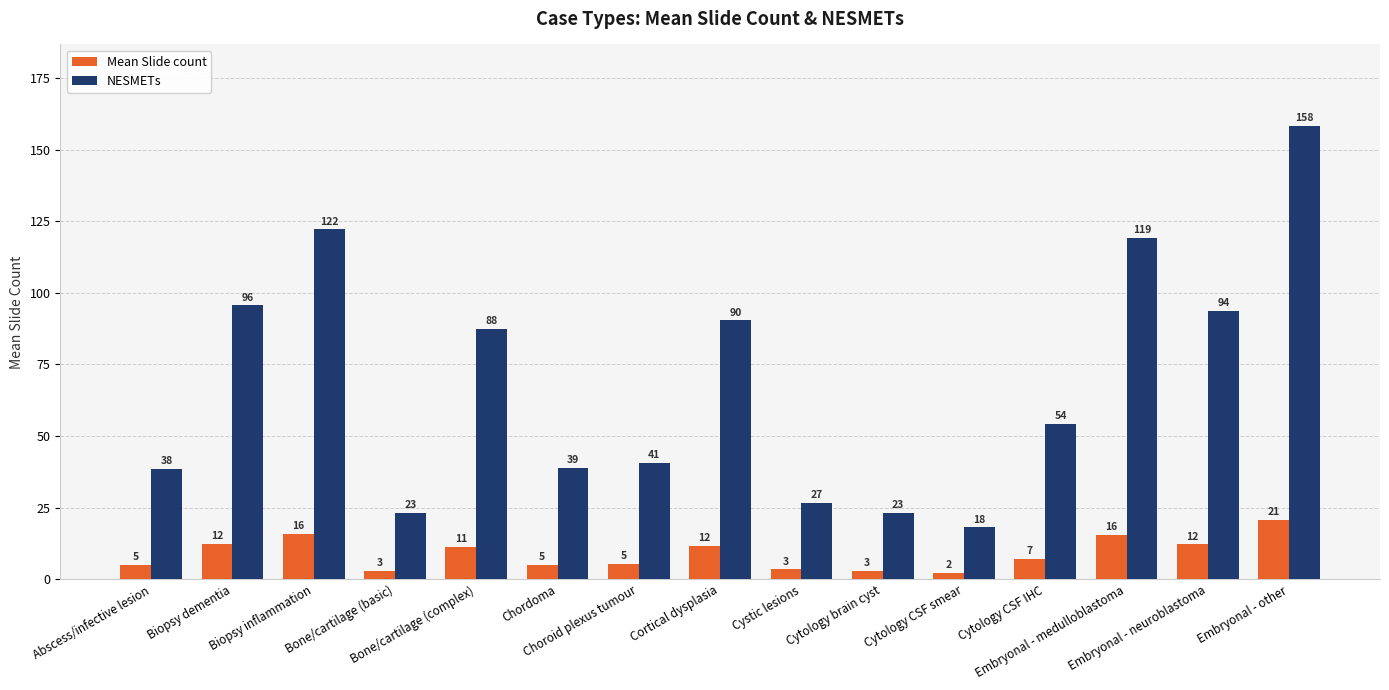

What is the sum of the Mean Slide count values at Embryonal - other and Bone/cartilage (complex)?

32.0